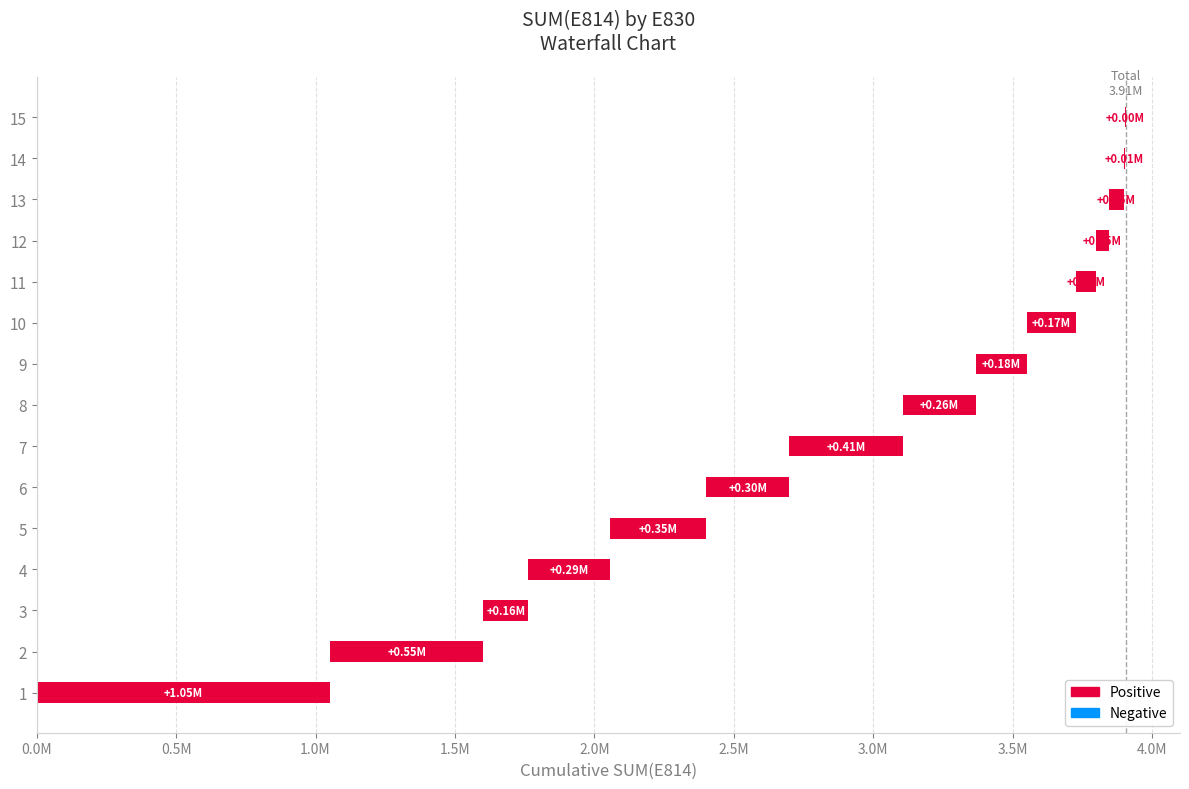

Between 3 and 4, which is larger?

4